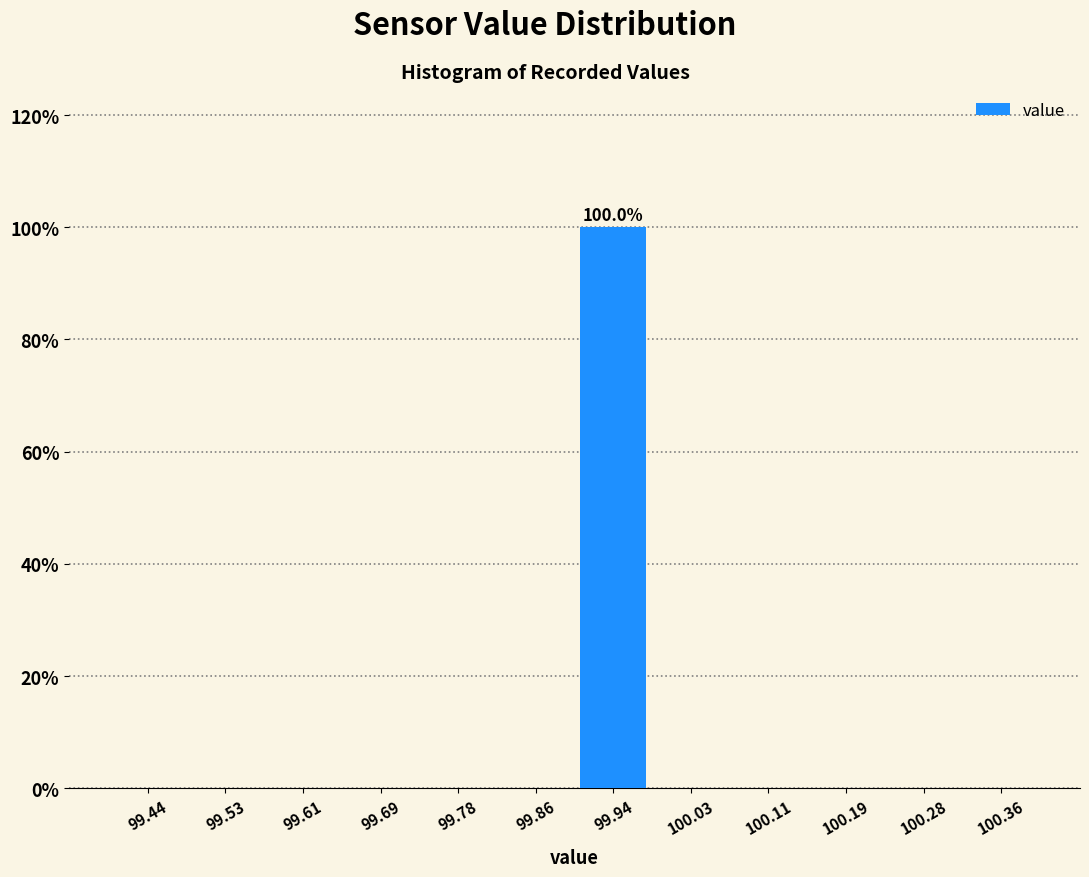

Which range on the x-axis has the tallest bar?

99.90 to 99.98